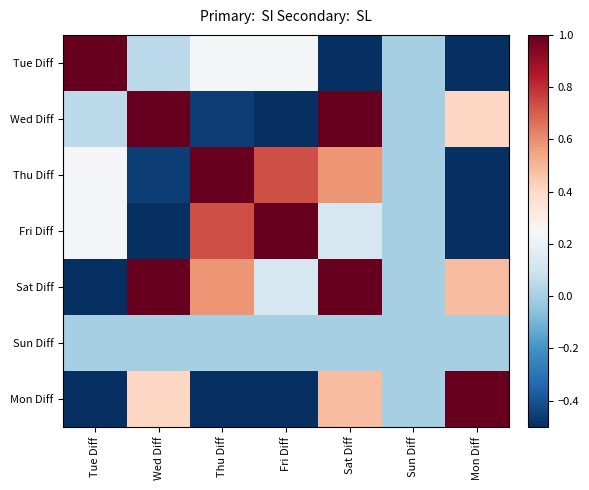

Reading left to right, what are all the values shown in this chart?

Tue Diff: Tue Diff=1.0	Wed Diff=0.1	Thu Diff=0.2	Fri Diff=0.2	Sat Diff=-0.6	Sun Diff=0.0	Mon Diff=-0.9
Wed Diff: Tue Diff=0.1	Wed Diff=1.0	Thu Diff=-0.5	Fri Diff=-0.9	Sat Diff=1.0	Sun Diff=0.0	Mon Diff=0.4
Thu Diff: Tue Diff=0.2	Wed Diff=-0.5	Thu Diff=1.0	Fri Diff=0.7	Sat Diff=0.6	Sun Diff=0.0	Mon Diff=-1.0
Fri Diff: Tue Diff=0.2	Wed Diff=-0.9	Thu Diff=0.7	Fri Diff=1.0	Sat Diff=0.1	Sun Diff=0.0	Mon Diff=-0.8
Sat Diff: Tue Diff=-0.6	Wed Diff=1.0	Thu Diff=0.6	Fri Diff=0.1	Sat Diff=1.0	Sun Diff=0.0	Mon Diff=0.5
Sun Diff: Tue Diff=0.0	Wed Diff=0.0	Thu Diff=0.0	Fri Diff=0.0	Sat Diff=0.0	Sun Diff=0.0	Mon Diff=0.0
Mon Diff: Tue Diff=-0.9	Wed Diff=0.4	Thu Diff=-1.0	Fri Diff=-0.8	Sat Diff=0.5	Sun Diff=0.0	Mon Diff=1.0